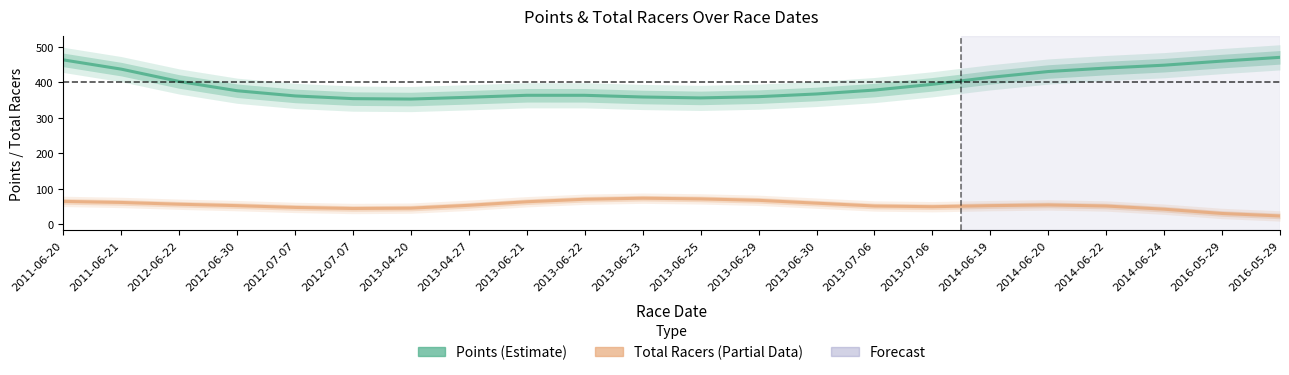

At which label is Points (Estimate) closest to 411?

2014-06-19